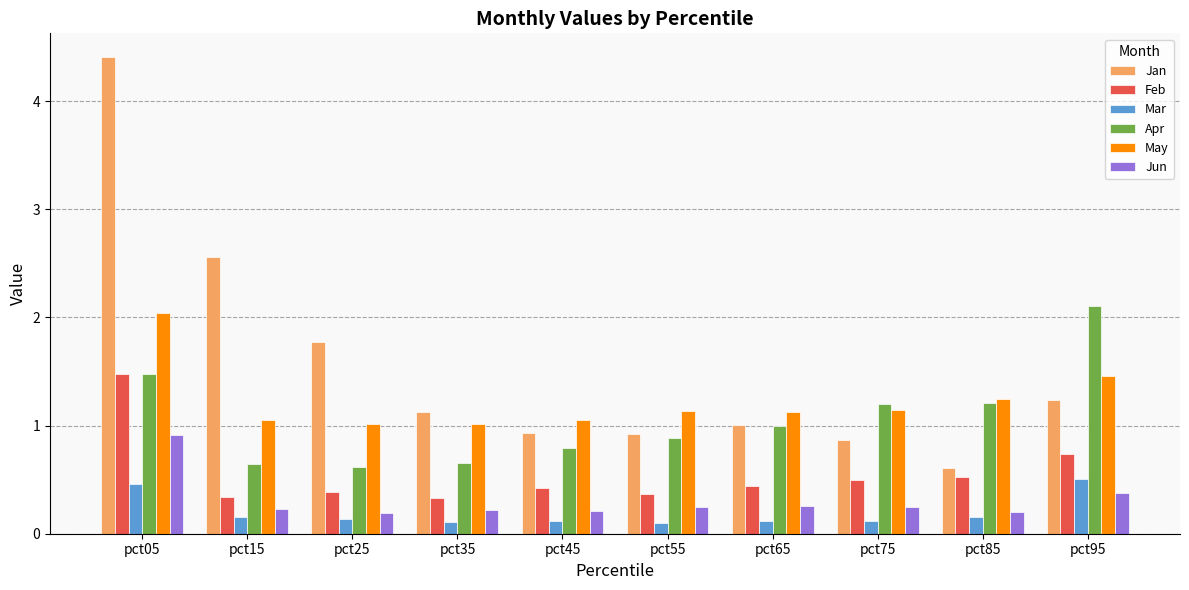

What is the value of the Apr bar at the 4th from the left?

0.7